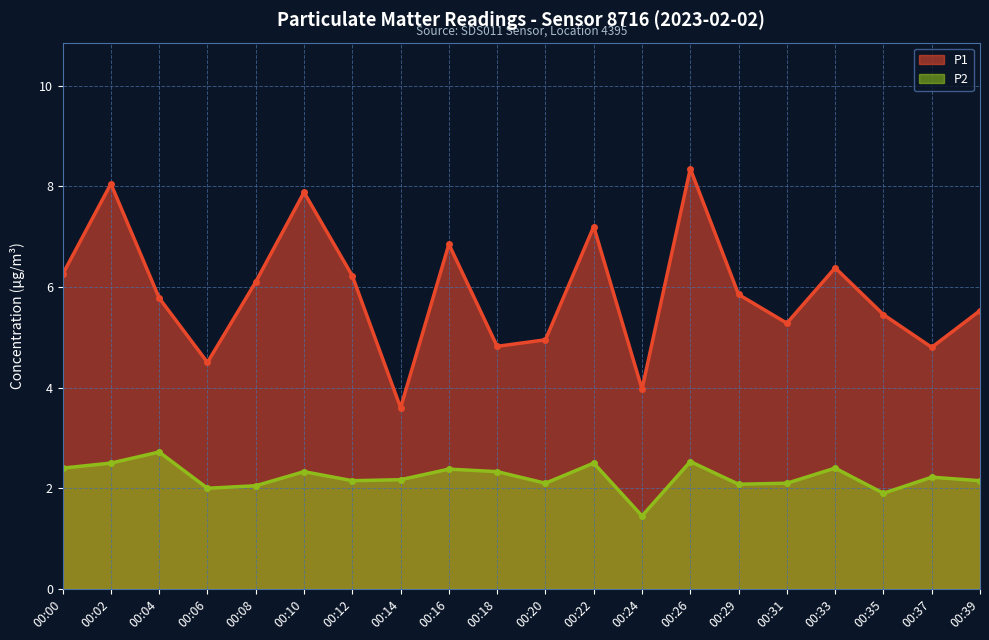

At which label does P1 reach its peak?

00:26